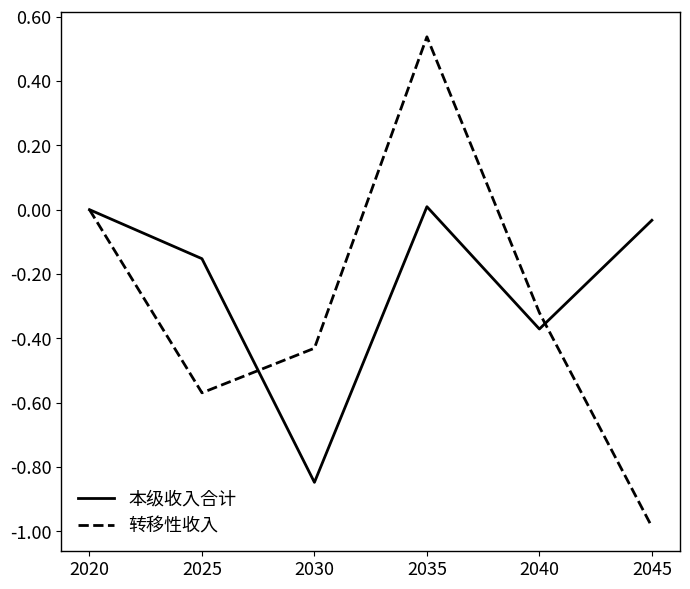

How many interior local peaks does the 转移性收入 series have?

1